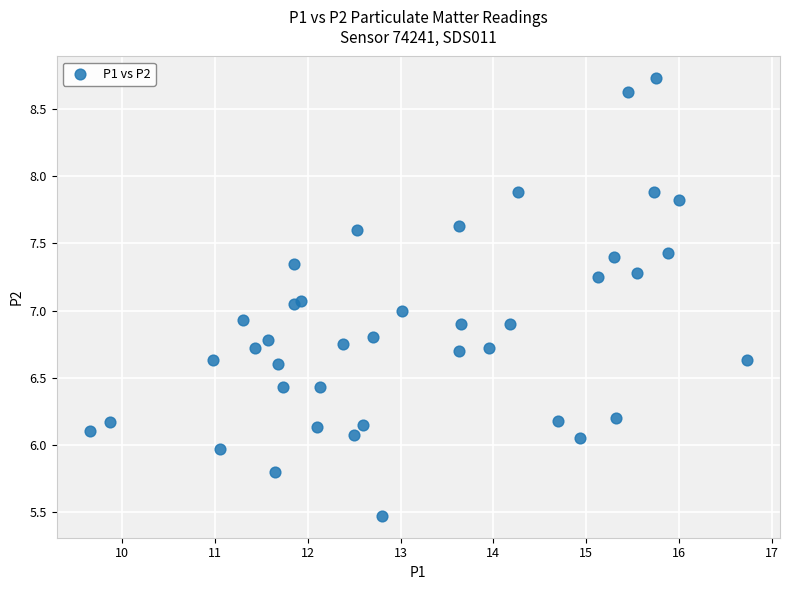

What is the range of X values (max minus min)?

7.1